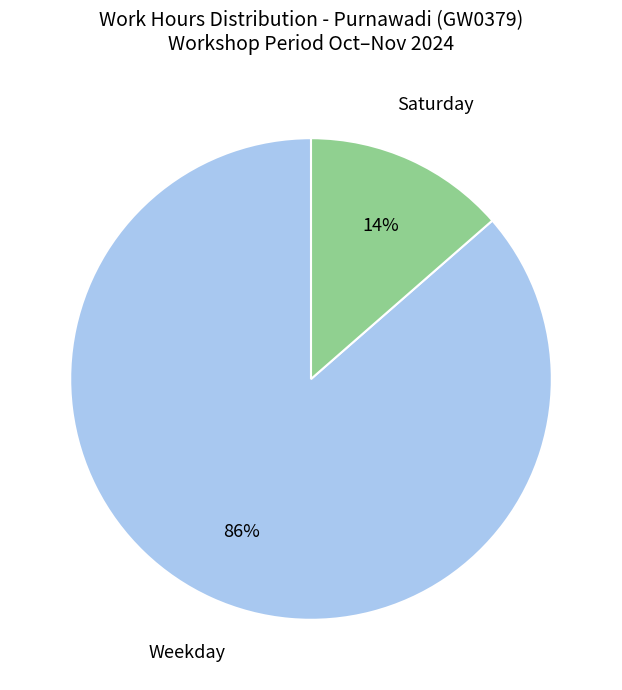

Does any single category account for the majority?

Yes